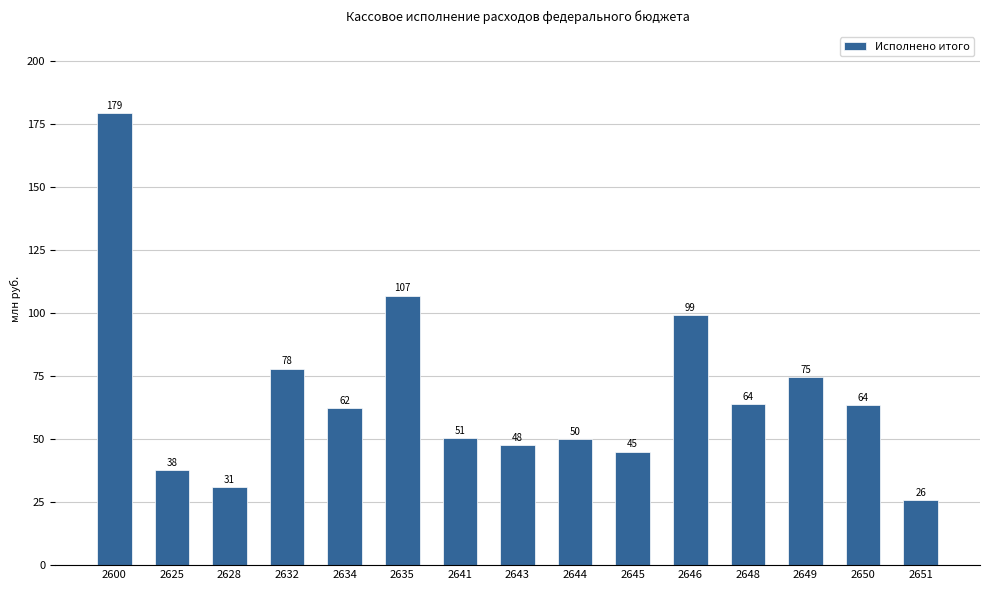

Reading right to left, list all the values displayed in this chart.

25798356.9	63554642.7	74674000.0	63833700.0	99346235.0	45071400.0	50064200.0	47604700.0	50518000.0	106957637.9	62206390.3	78044600.0	30934094.8	37675800.0	179410232.3